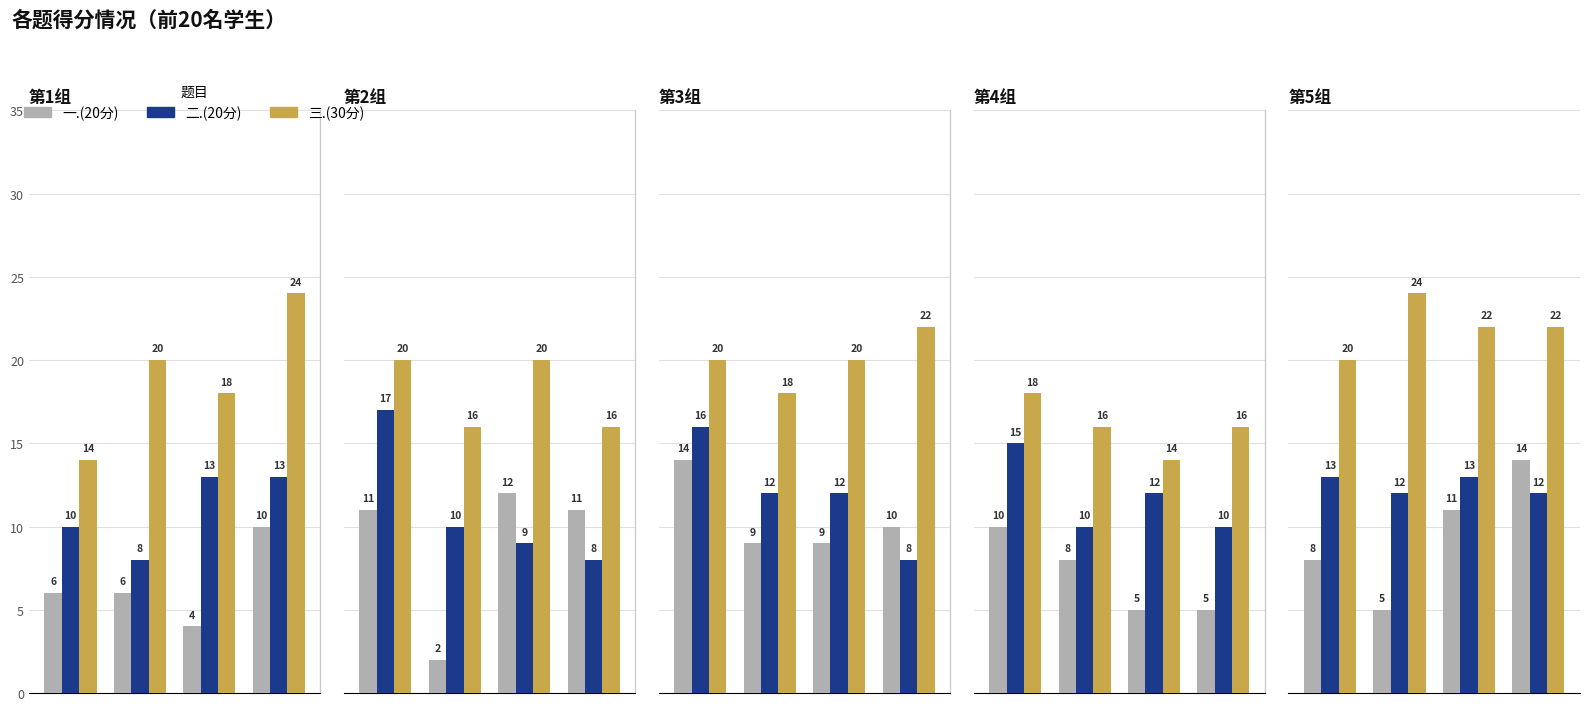

At how many categories does at least one series exceed 22?

1